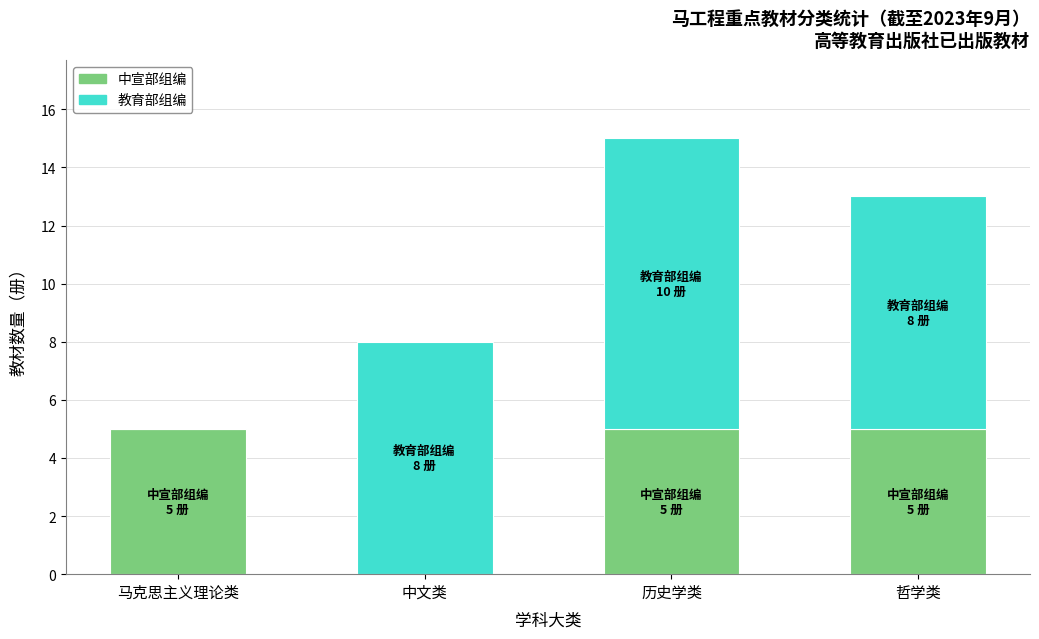

What is the total value across all series at 历史学类?

15